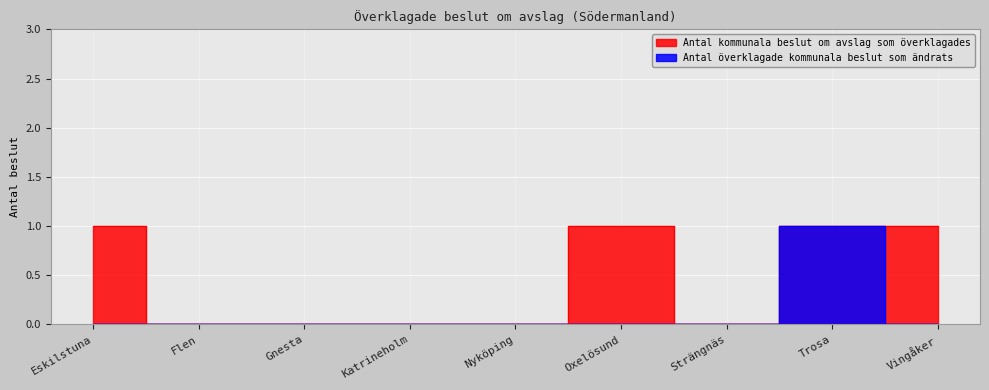

True or false: Antal kommunala beslut om avslag som överklagades and Antal överklagade kommunala beslut som ändrats intersect in this chart.

False